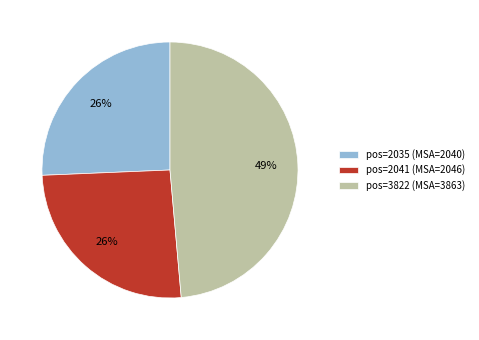

Is the sum of pos=2035 (MSA=2040) and pos=2041 (MSA=2046) greater than half?

Yes